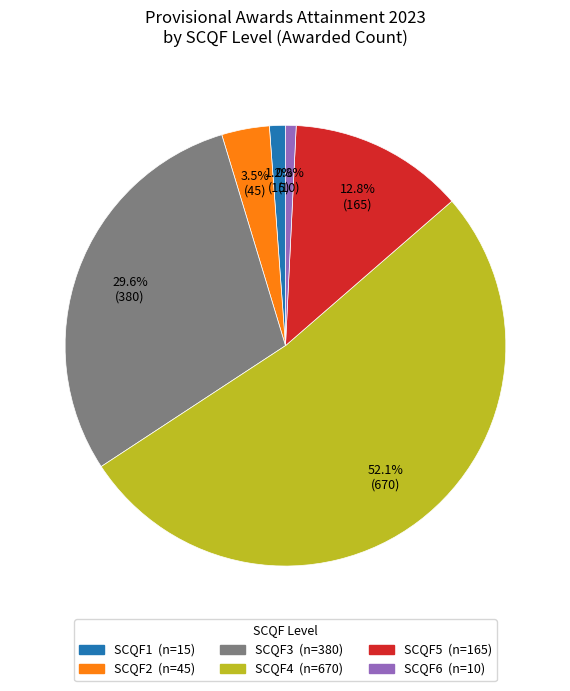

To the nearest percent, what is the average slice percentage?

17%